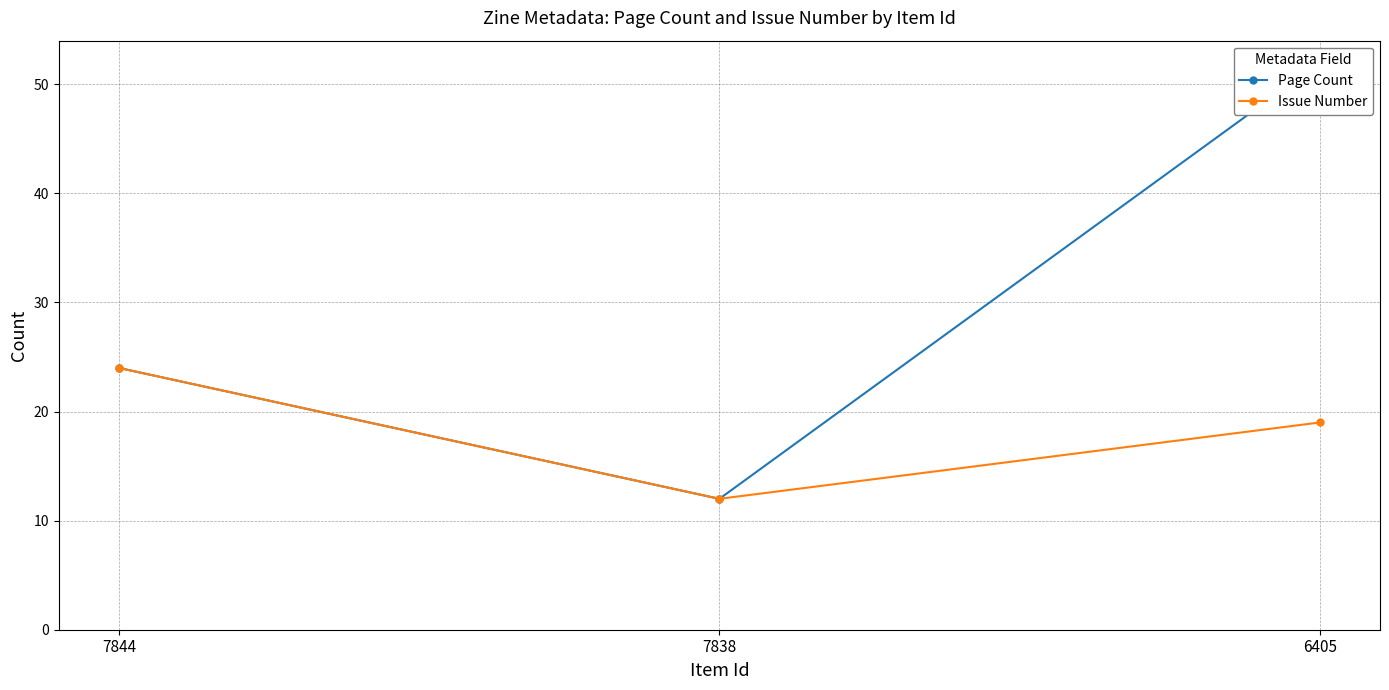

List the labels in order of Issue Number value, largest first.

7844, 6405, 7838